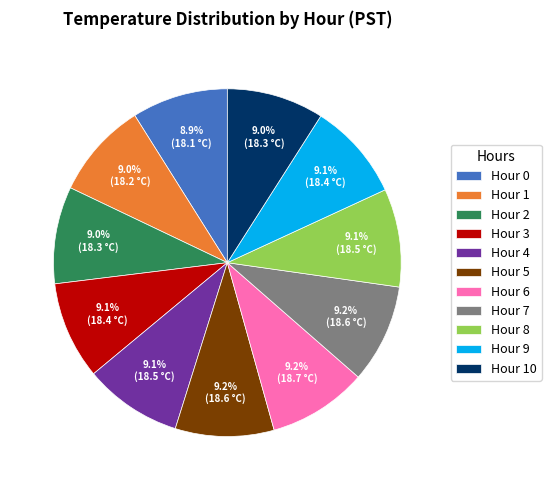

Is there any slice that represents more than half of the pie?

No